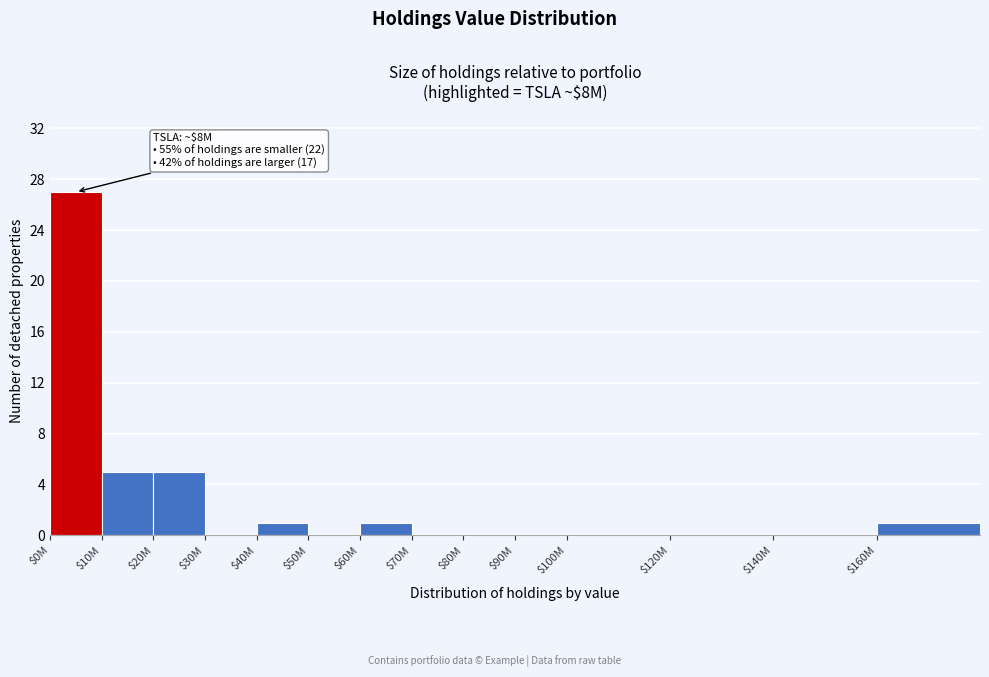

True or false: the data shows -8 at $80M.

False